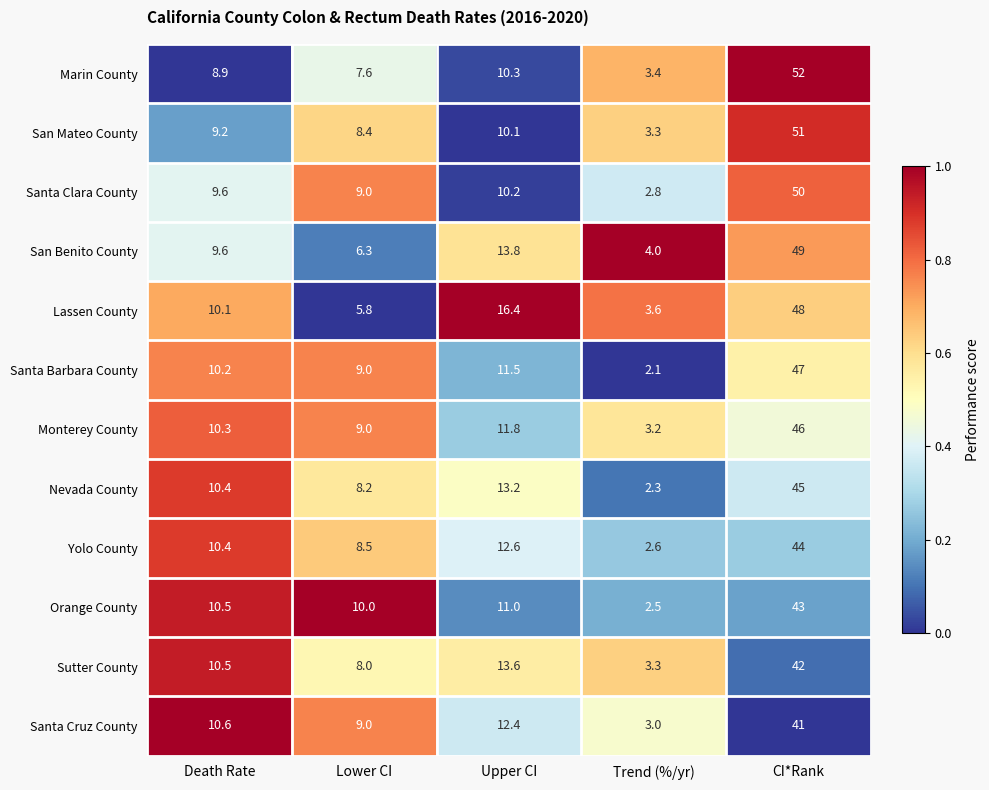

Which series has the widest spread of values?

Marin County